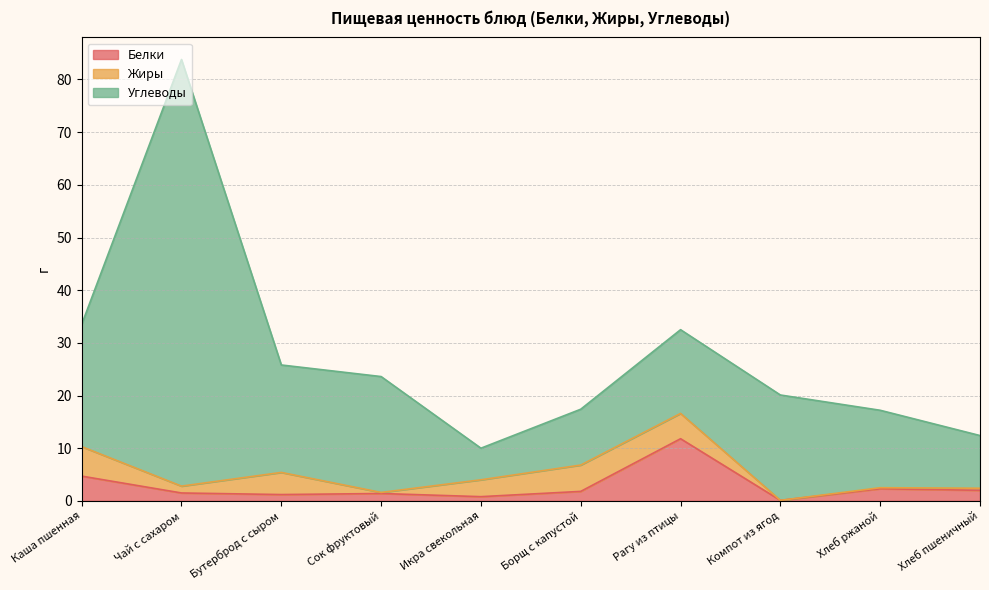

At which label does Углеводы first exceed 20?

Каша пшенная